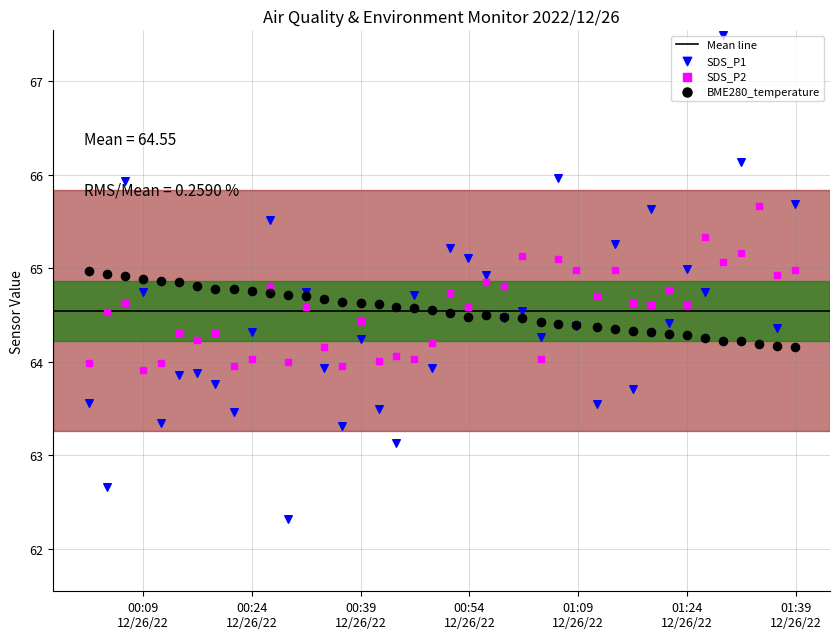

Which series reaches the minimum Y coordinate?

SDS_P1